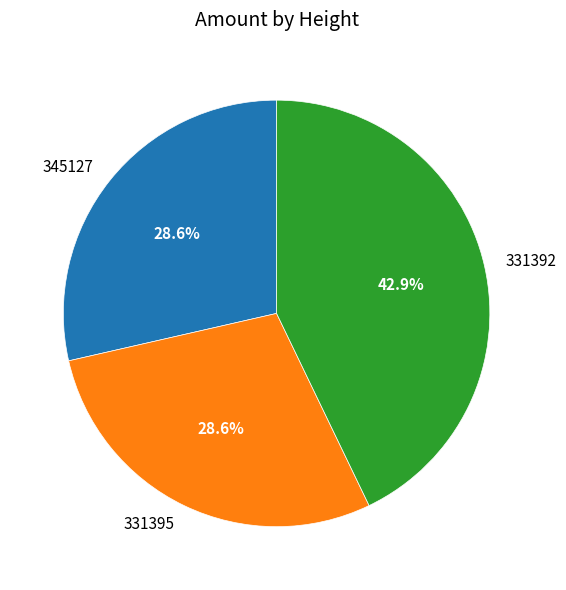

Is there any slice that represents more than half of the pie?

No